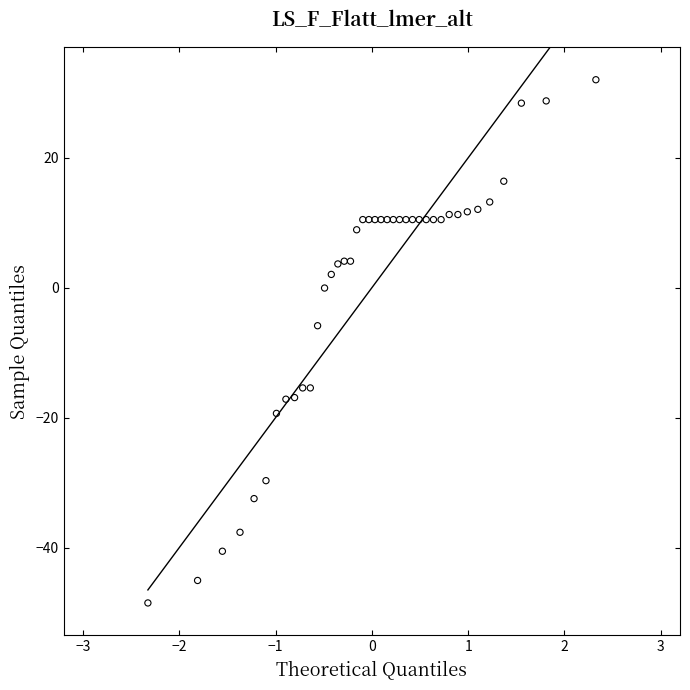

What Y value in the scatter plot is closest to -8?

-5.8